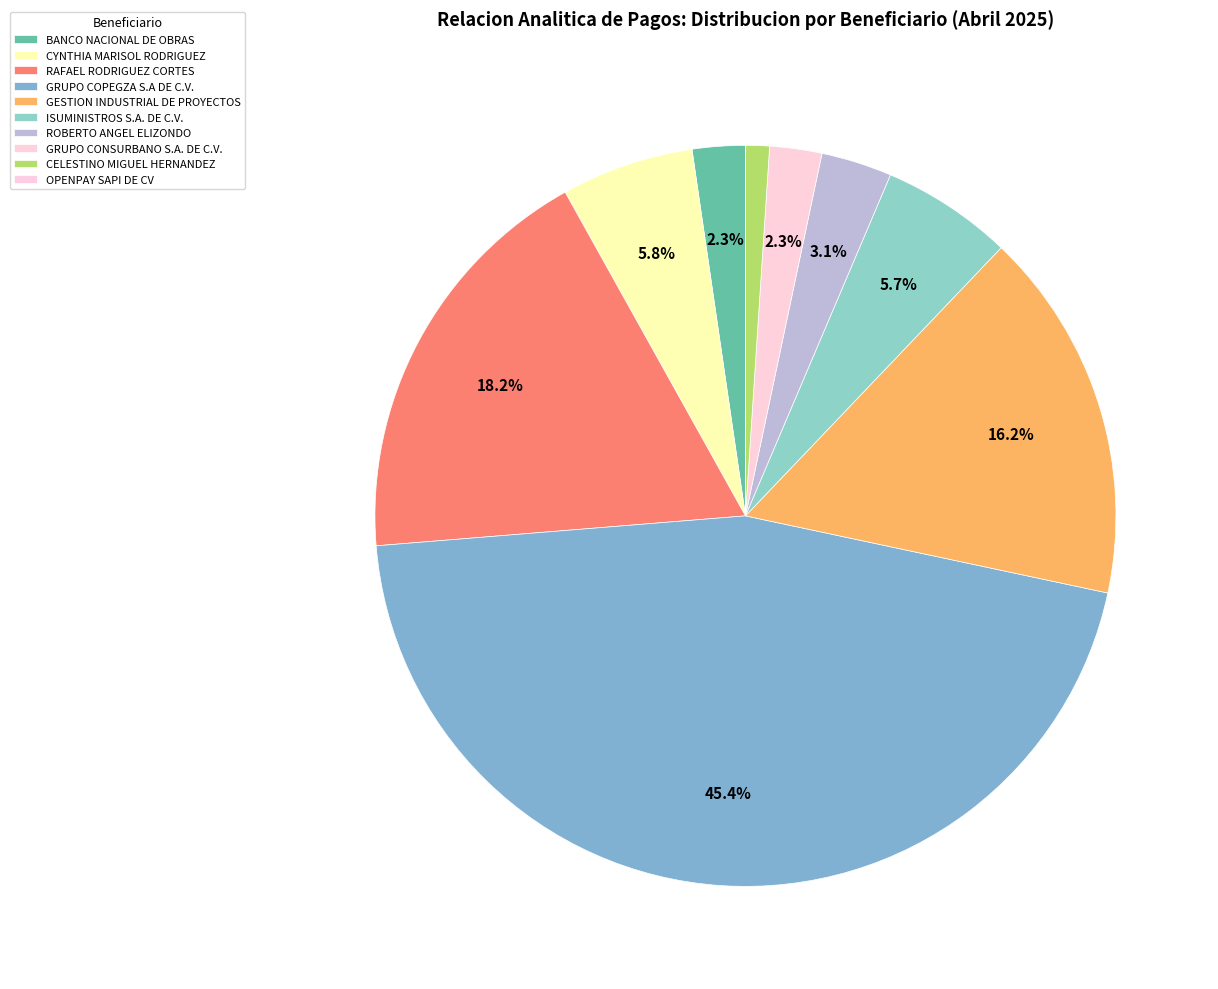

Which category has the biggest portion of the pie?

GRUPO COPEGZA S.A DE C.V.